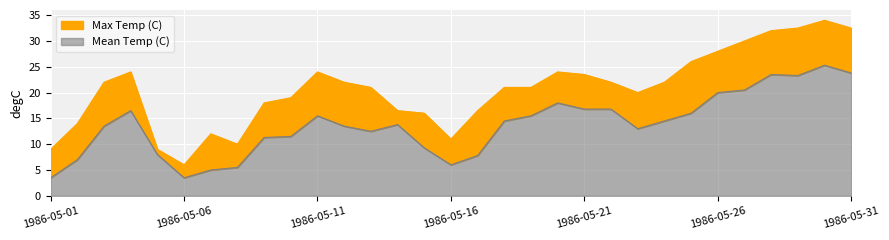

Between 1986-05-17 and 1986-05-26, which is larger?

1986-05-26